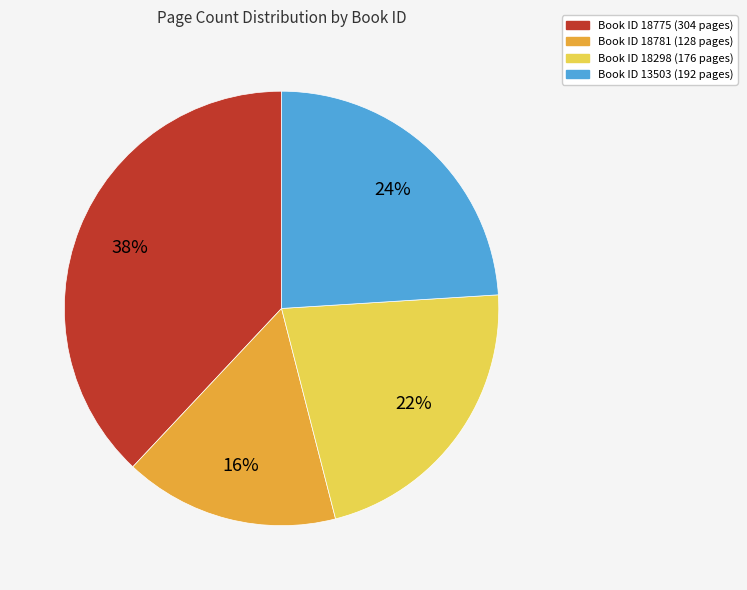

Is there any slice that represents more than half of the pie?

No